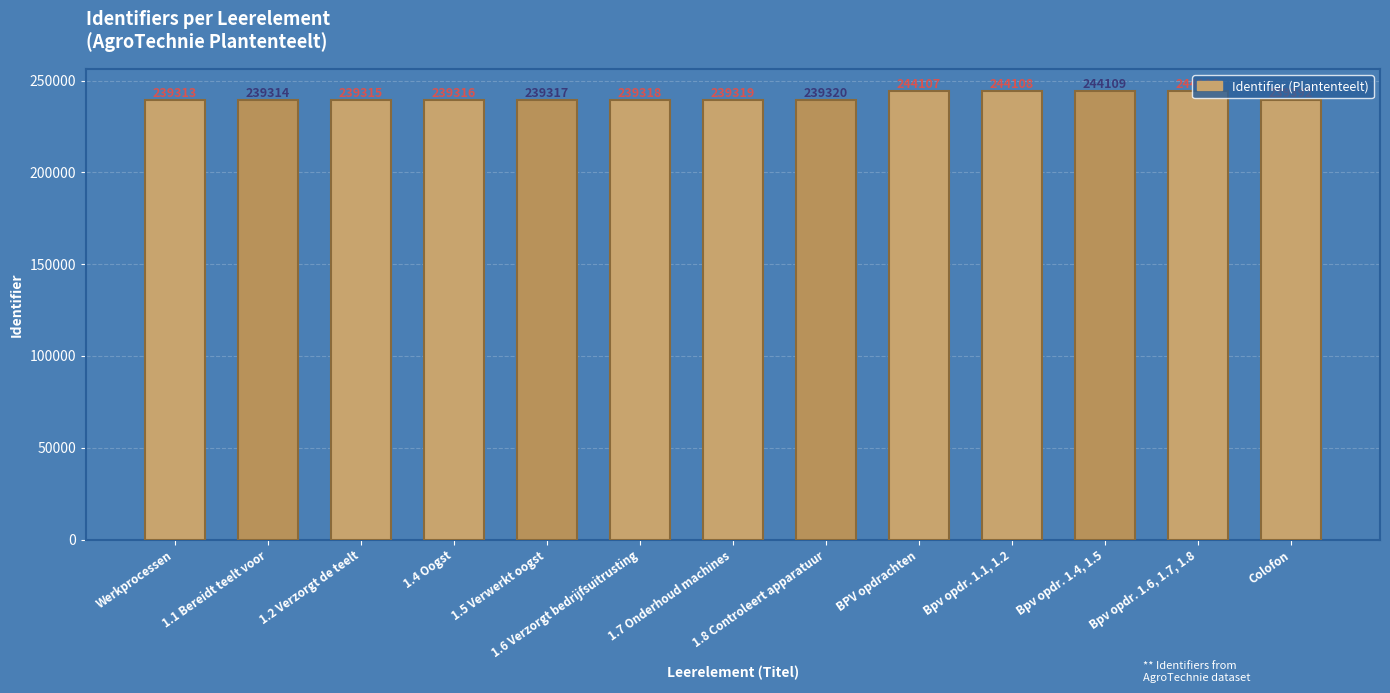

What is the label of the 3rd bar from the left?

1.2 Verzorgt de teelt